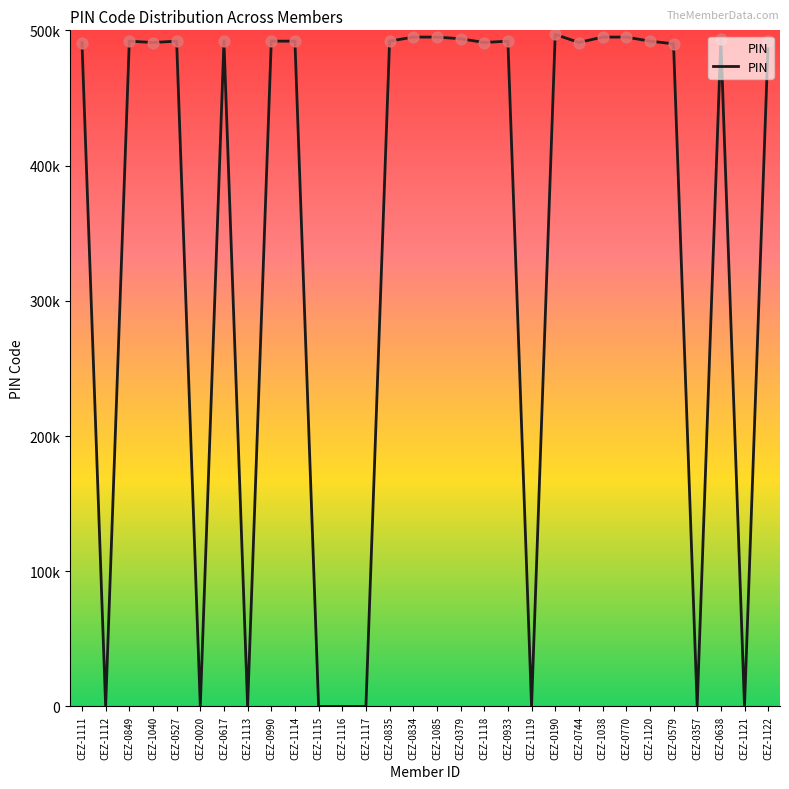

Between CEZ-1115 and CEZ-1040, which is larger?

CEZ-1040